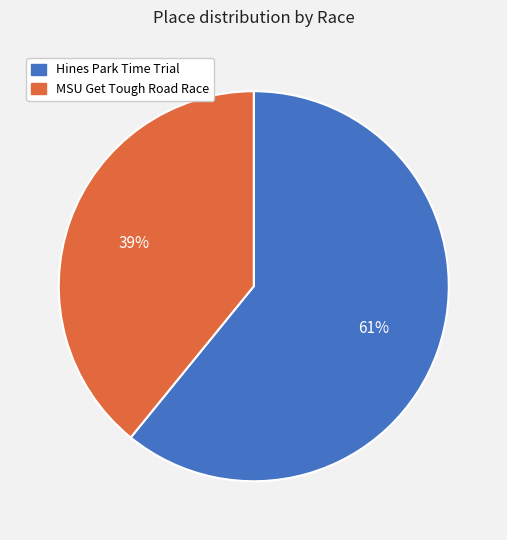

What is the majority slice?

Hines Park Time Trial